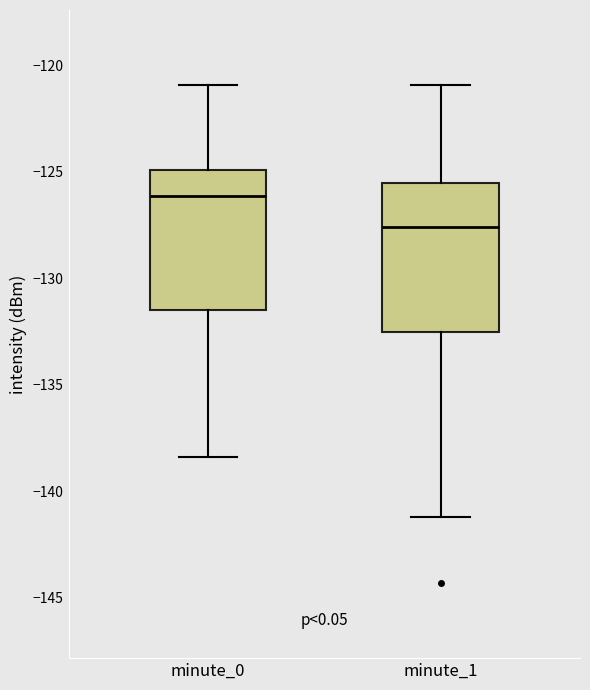

Where does the median line of the box for minute_1 sit on the y-axis? The values are not printed on the chart, so give them approximately, as read against the axis.

-127.5